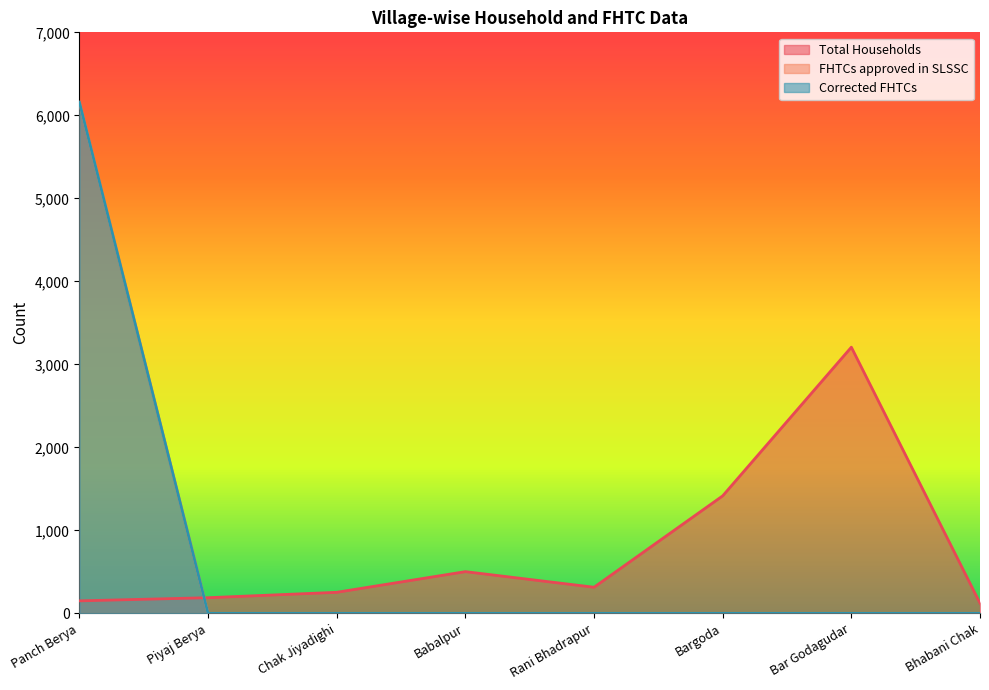

Rank the categories by Corrected FHTCs value from highest to lowest.

Panch Berya, Piyaj Berya, Chak Jiyadighi, Babalpur, Rani Bhadrapur, Bargoda, Bar Godagudar, Bhabani Chak